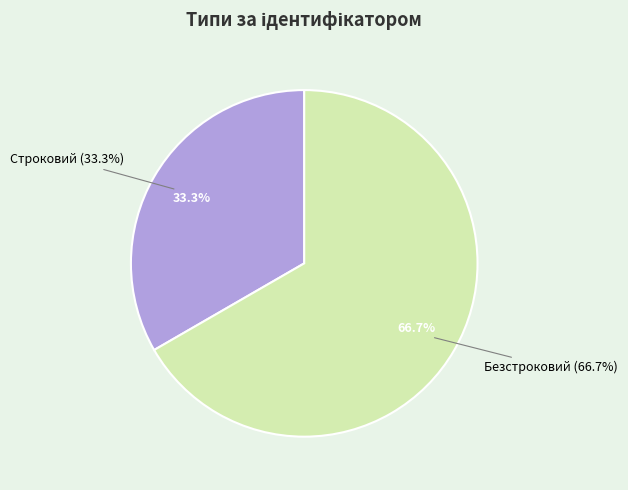

What percentage is the Безстроковий slice, to the nearest percent?

67%